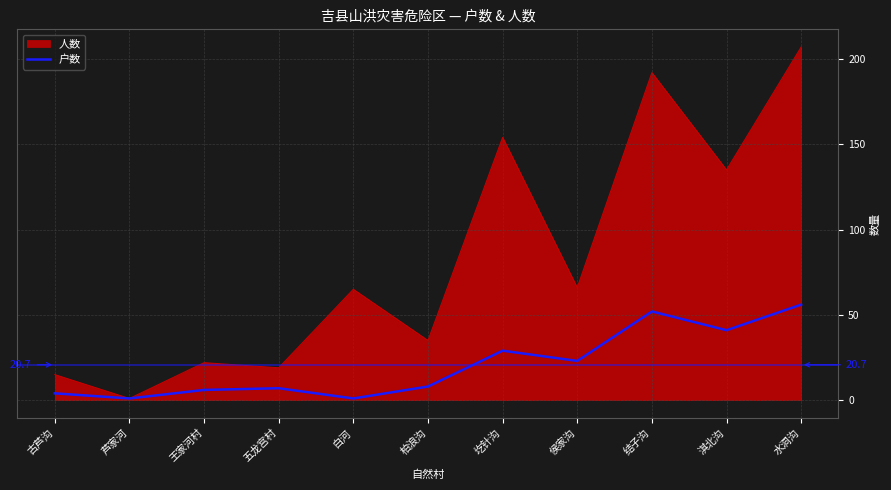

Does the chart have visible grid lines?

Yes